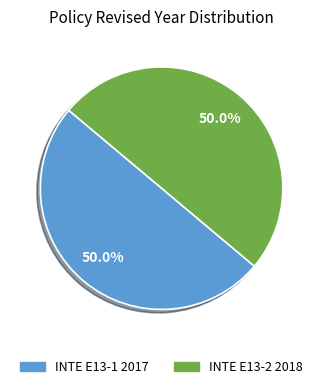

To the nearest percent, what percentage of the pie is INTE E13-2 2018?

50%